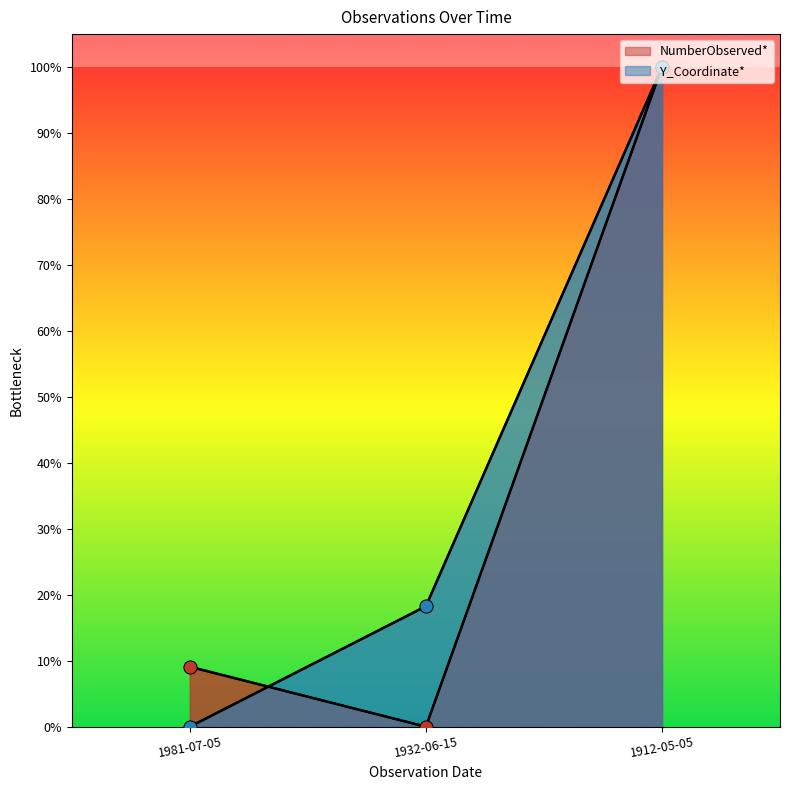

At which category is the sum across all series the highest?

1912-05-05